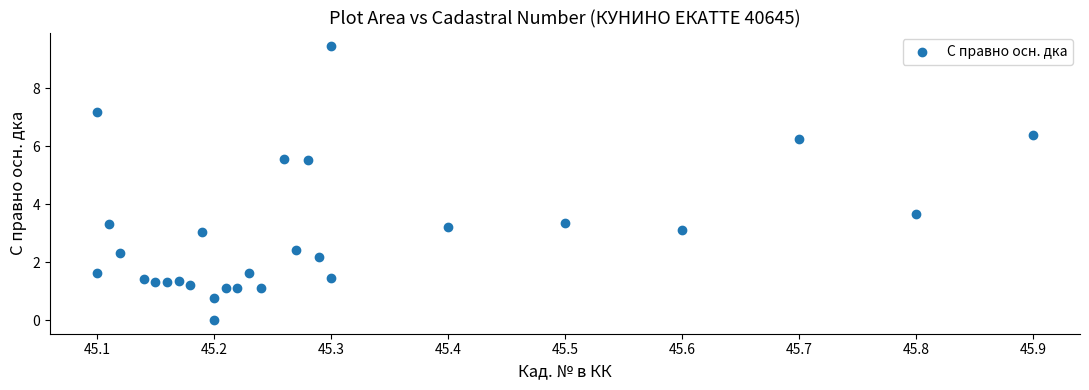

What is the range of X values (max minus min)?

0.8